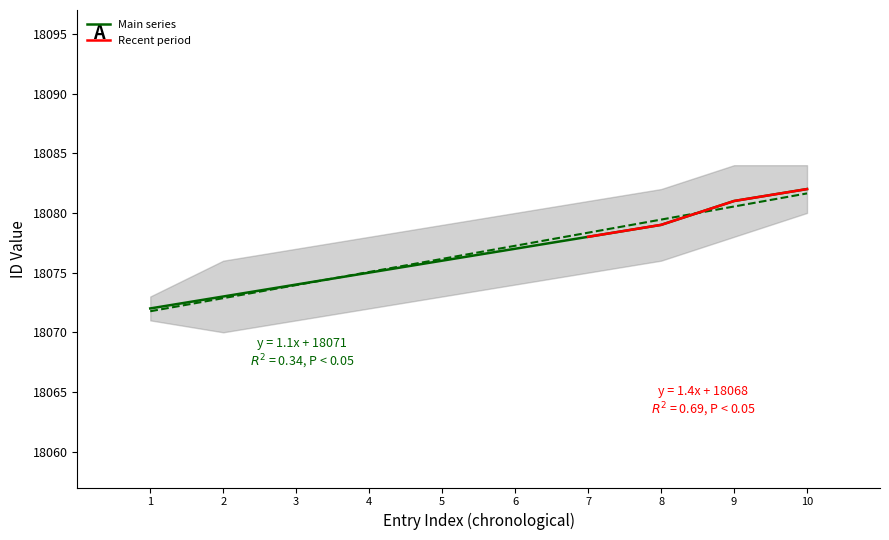

Rank the categories by Main series value from highest to lowest.

10, 9, 8, 7, 6, 5, 4, 3, 2, 1